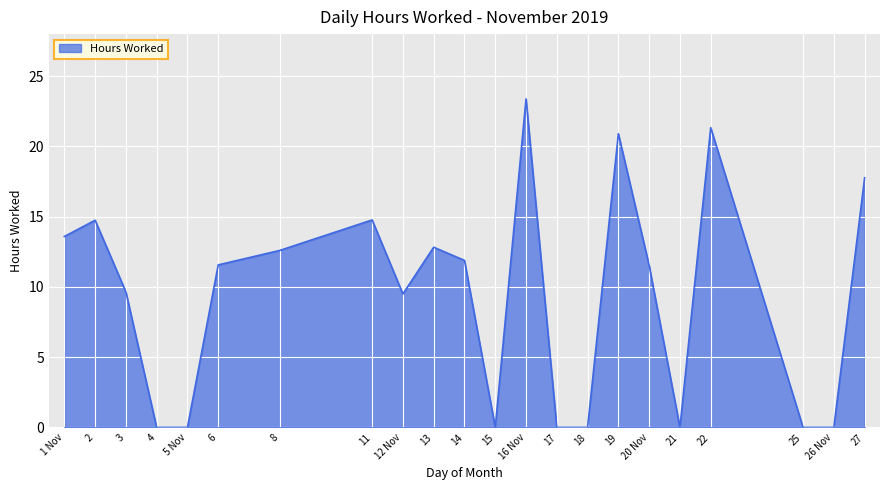

What position from the right is 16 Nov?

10